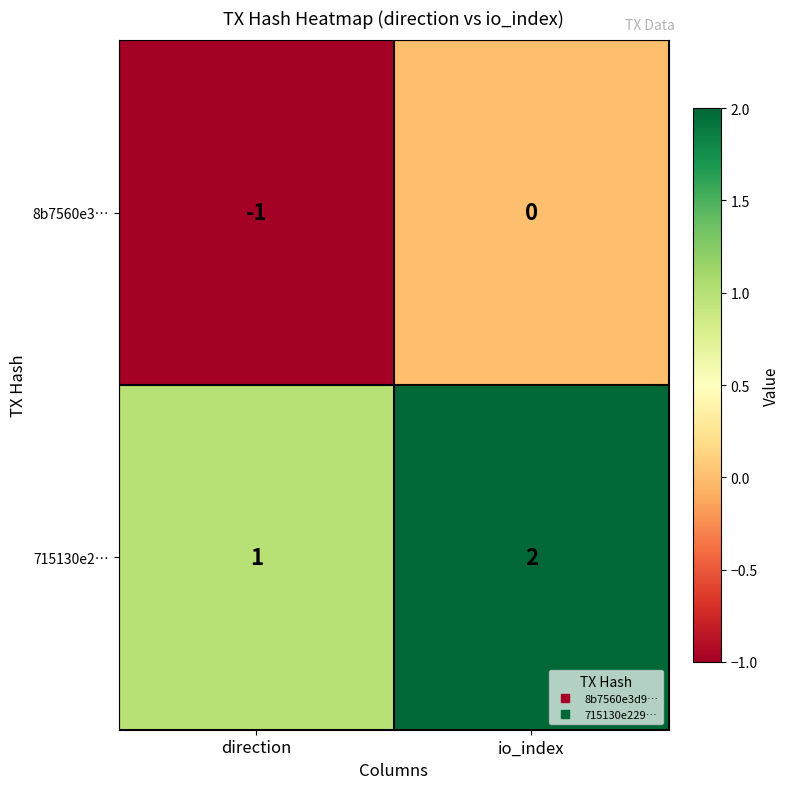

The 8b7560e3… series shows 0 at io_index. True or false?

True